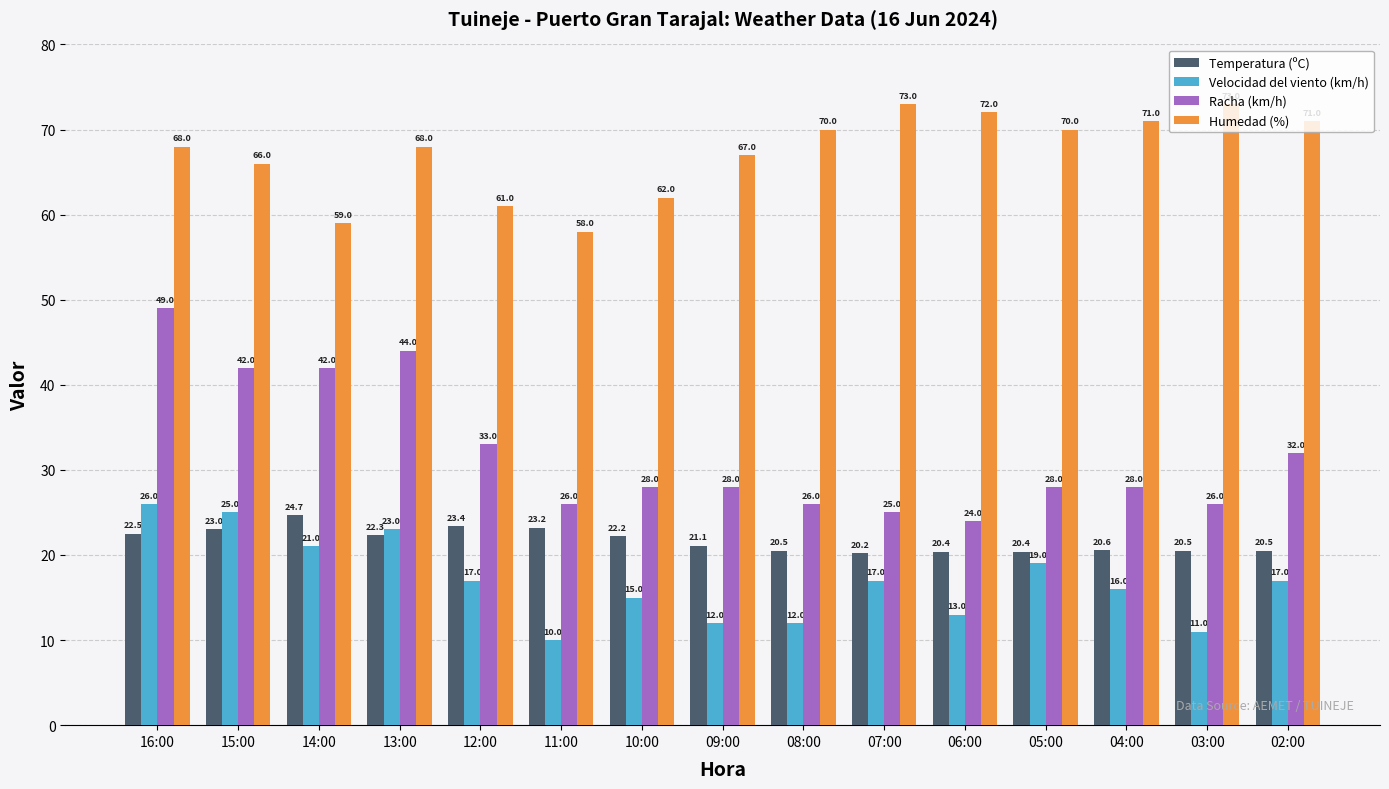

Rank the series at 05:00 from lowest to highest value.

Velocidad del viento (km/h), Temperatura (ºC), Racha (km/h), Humedad (%)